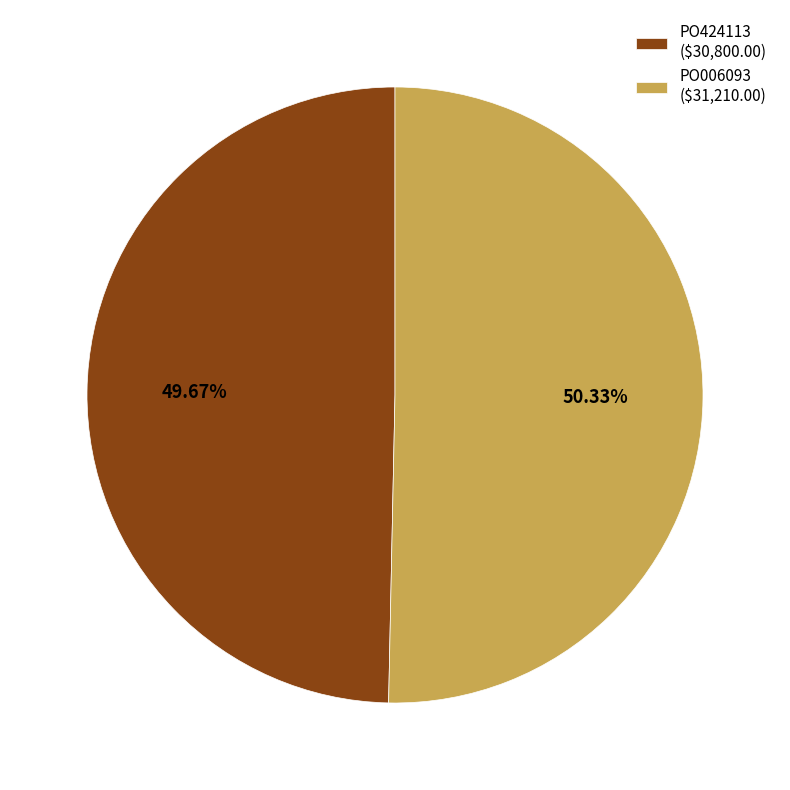

How much of the chart is everything except PO006093?

49.7%